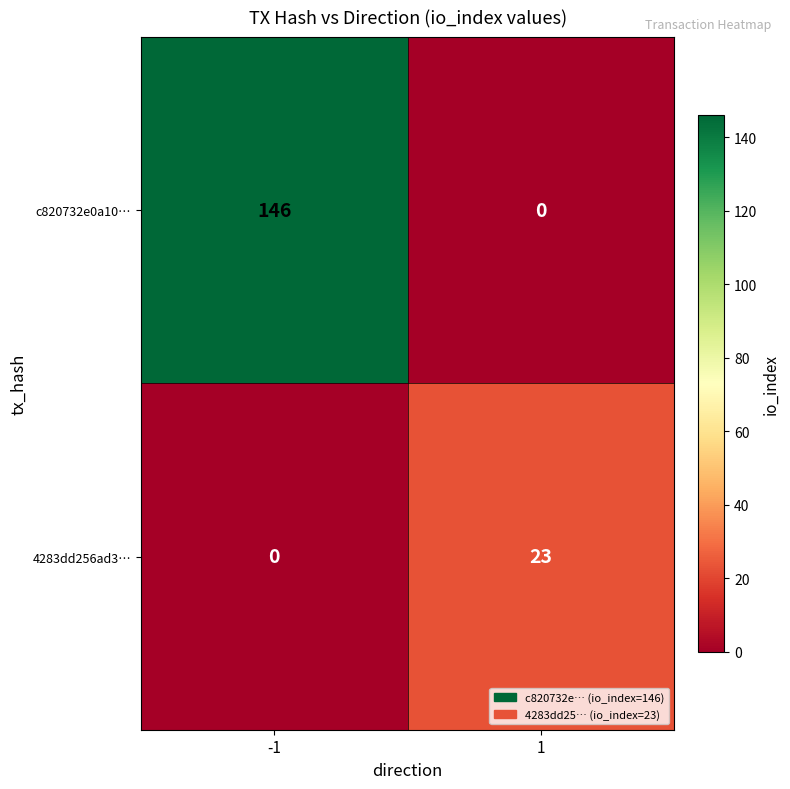

List the series in order of their overall mean, lowest first.

4283dd256ad3…, c820732e0a10…